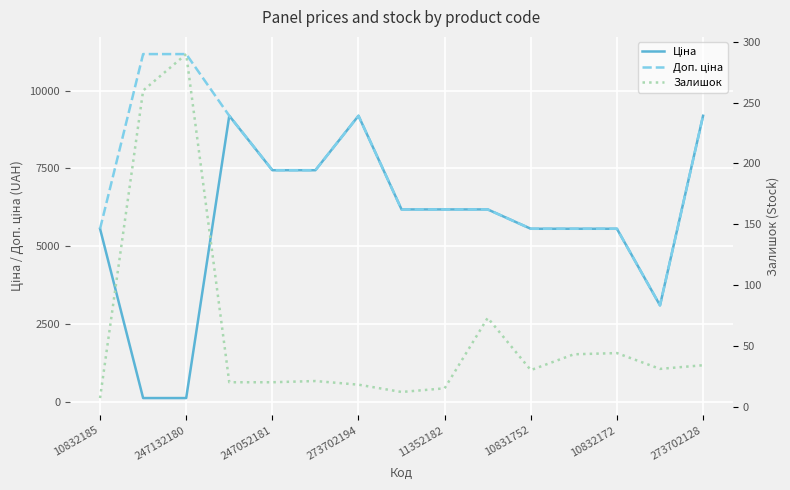

Which category has the lowest value across all series?

10832185